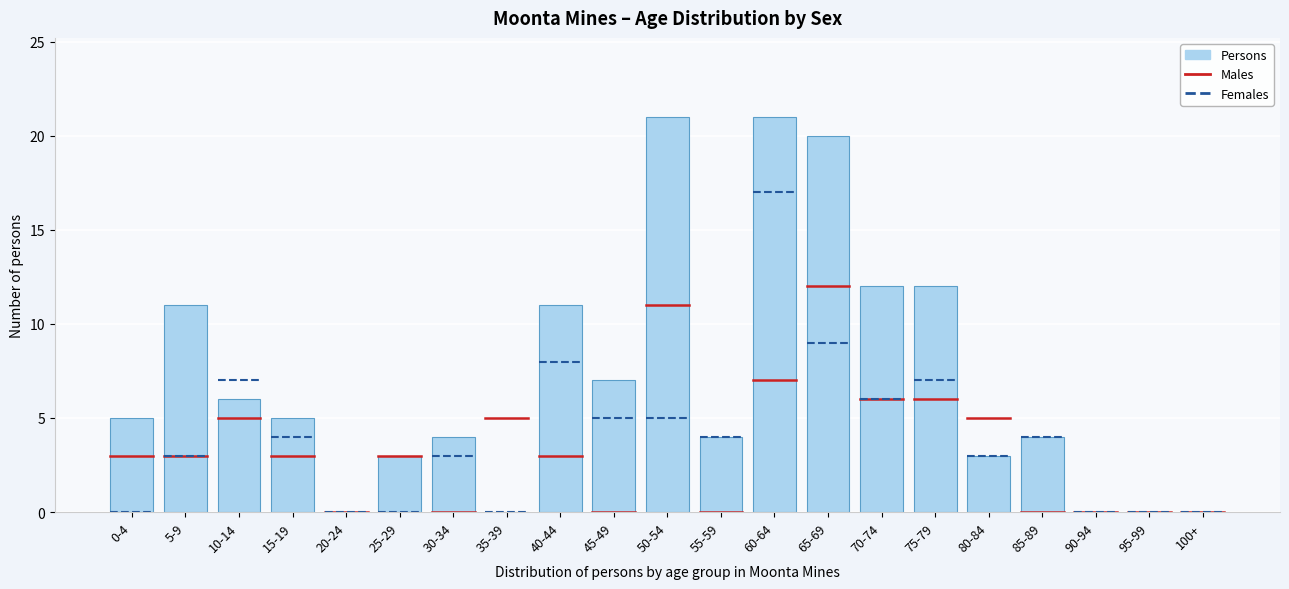

Reading left to right, transcribe all the data shown in this chart.

0-4=5	5-9=11	10-14=6	15-19=5	20-24=0	25-29=3	30-34=4	35-39=0	40-44=11	45-49=7	50-54=21	55-59=4	60-64=21	65-69=20	70-74=12	75-79=12	80-84=3	85-89=4	90-94=0	95-99=0	100+=0